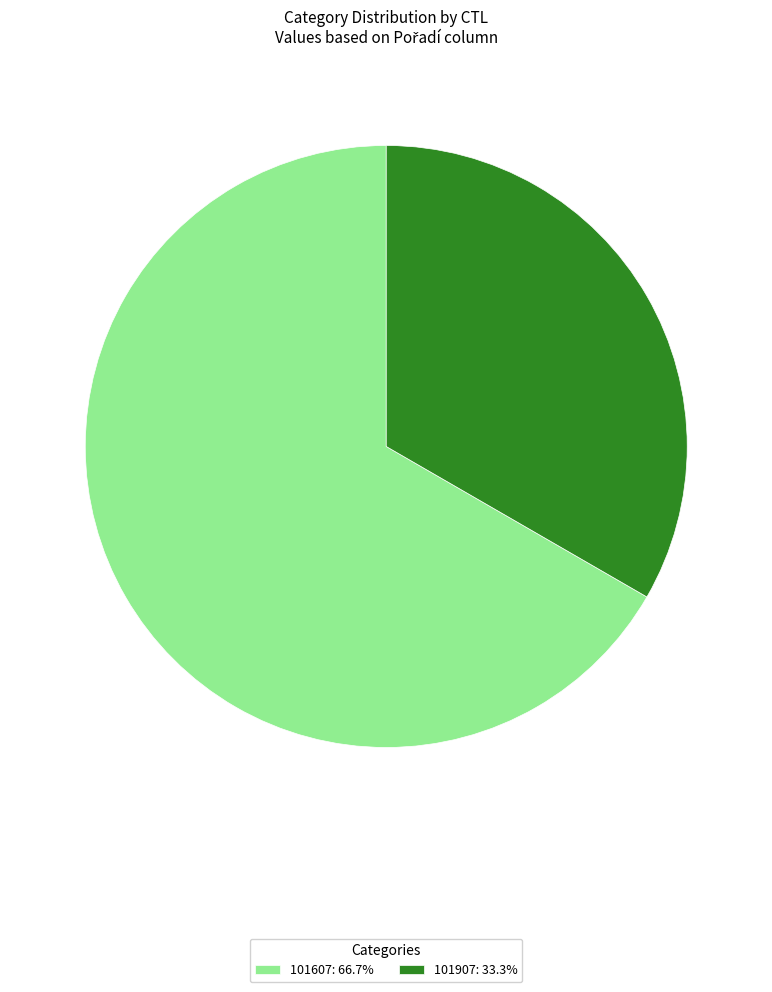

The 101607 slice represents 67% of the pie. True or false?

True